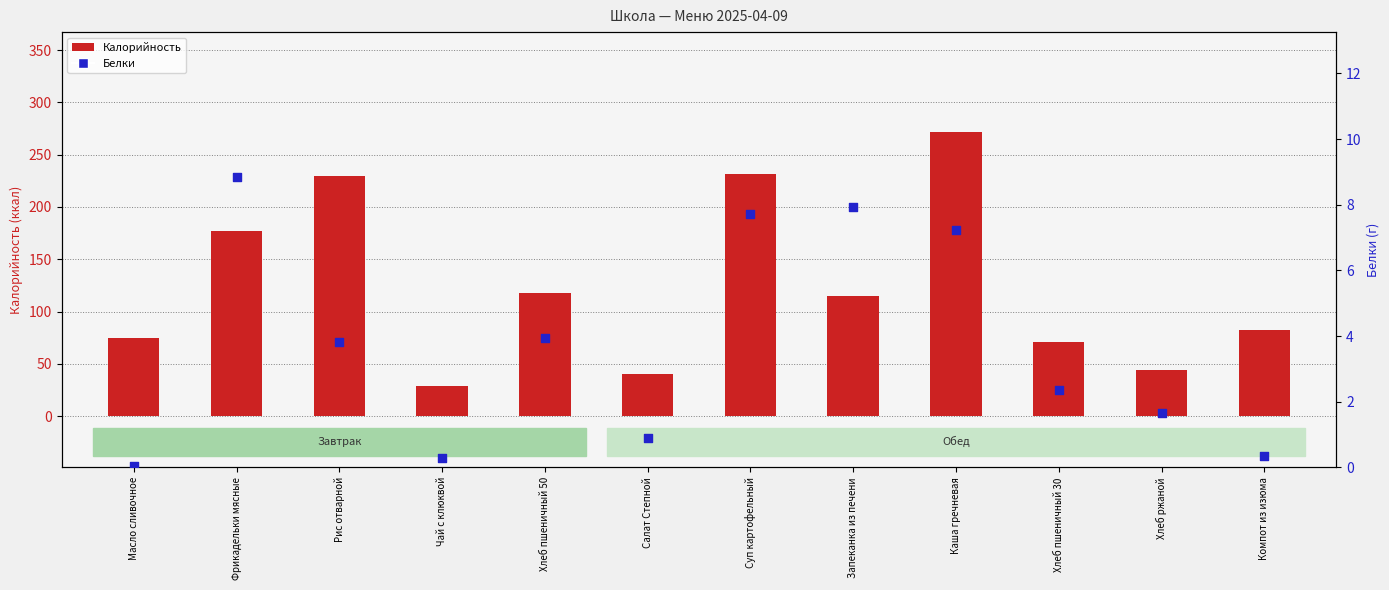

Which series reaches the maximum Y coordinate?

Калорийность